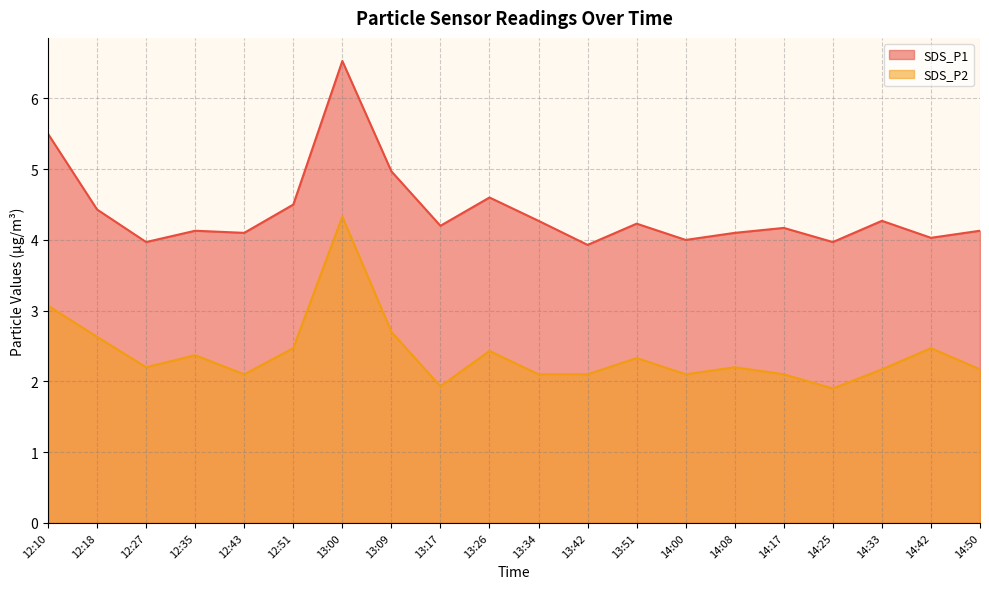

List the series in order of their overall mean, highest first.

SDS_P1, SDS_P2